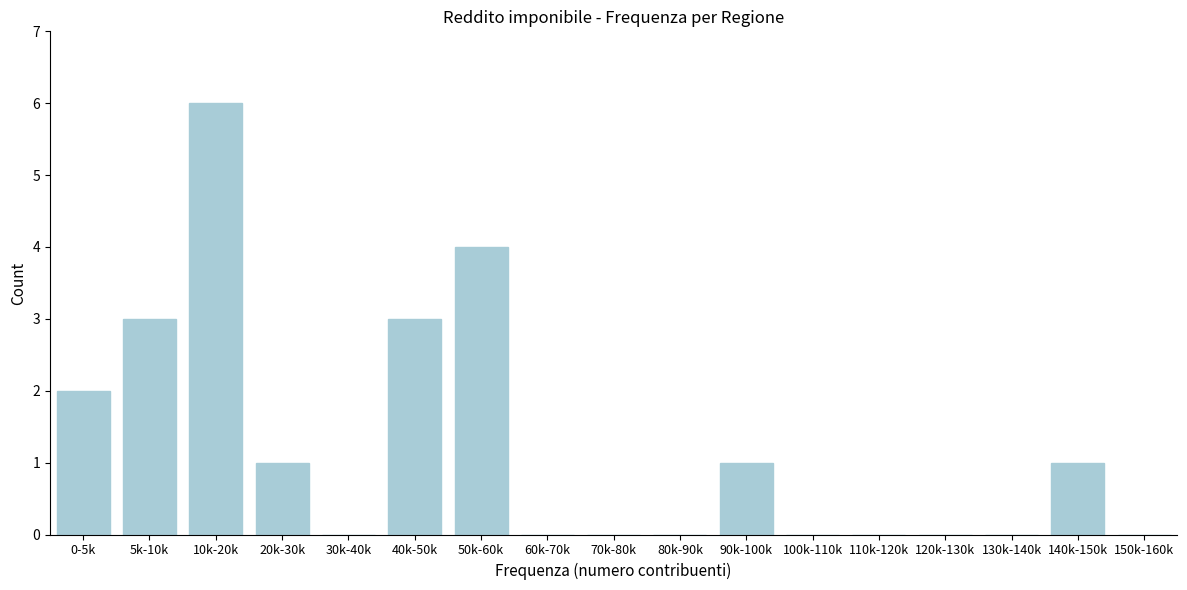

Reading right to left, list all the values displayed in this chart.

150k-160k=0	140k-150k=1	130k-140k=0	120k-130k=0	110k-120k=0	100k-110k=0	90k-100k=1	80k-90k=0	70k-80k=0	60k-70k=0	50k-60k=4	40k-50k=3	30k-40k=0	20k-30k=1	10k-20k=6	5k-10k=3	0-5k=2